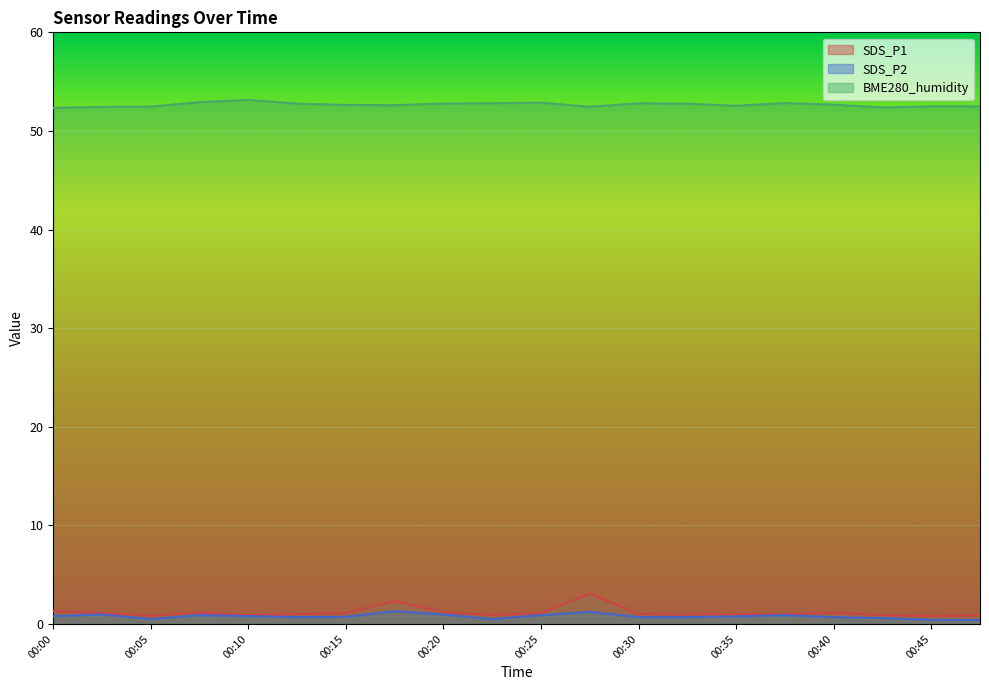

Between 00:15 and 00:13, which is larger?

00:15